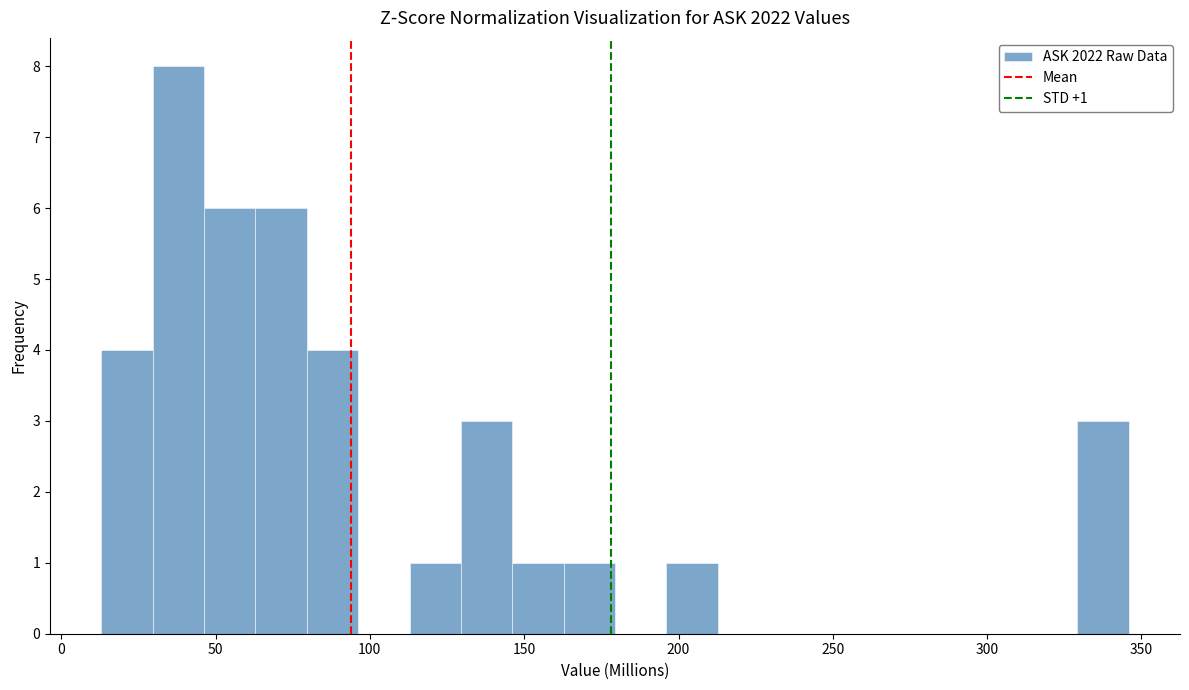

Around what value on the x-axis is the tallest bar? Give the approximate position of its centre, as read against the axis.

40